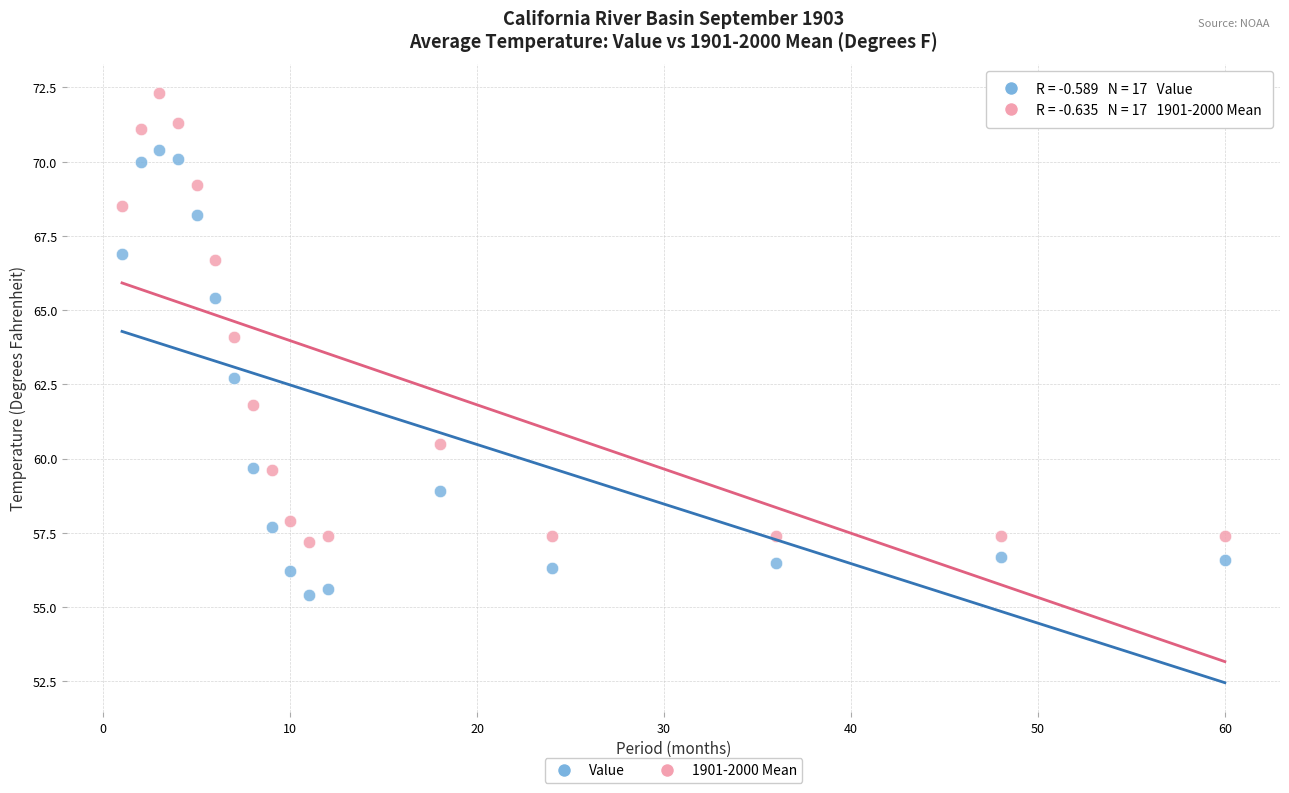

Which series reaches the maximum Y coordinate?

1901-2000 Mean